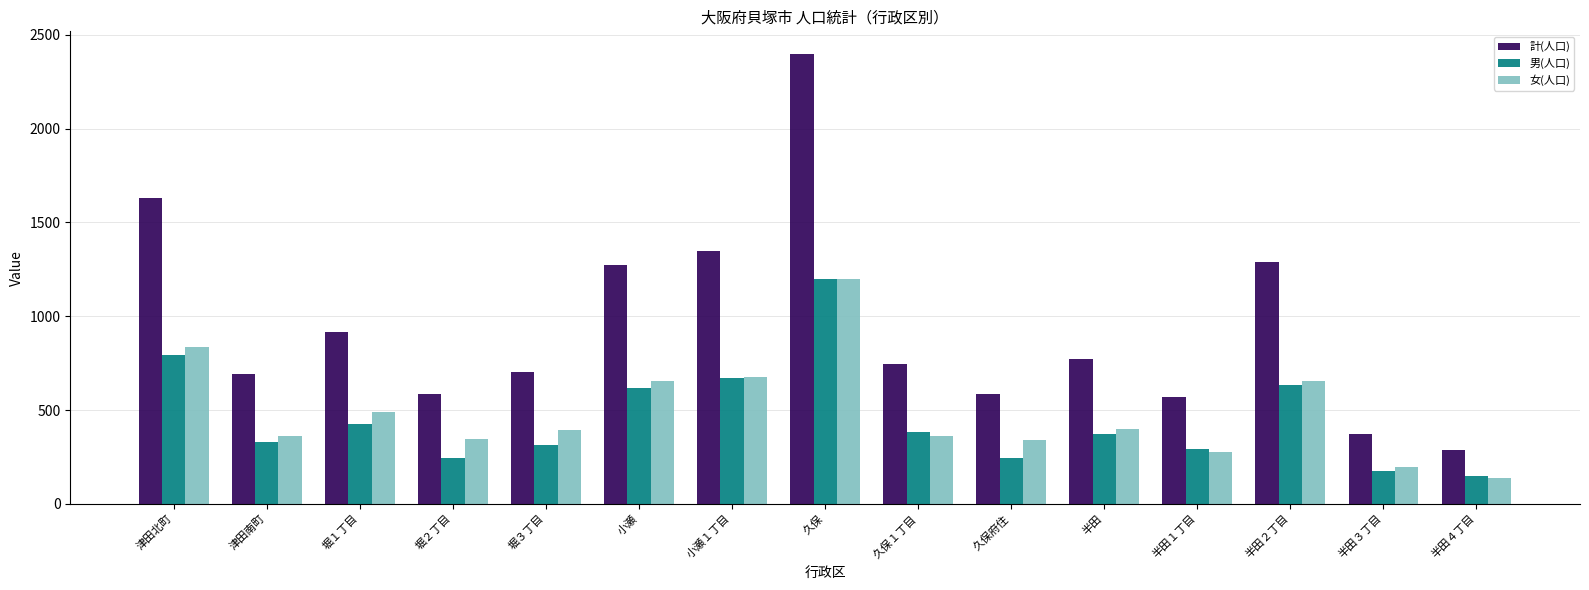

What position from the right is 半田４丁目?

1